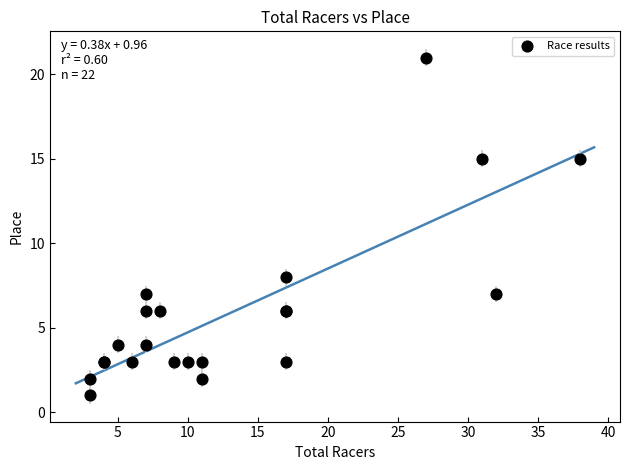

What Y value in the scatter plot is closest to 11?

8